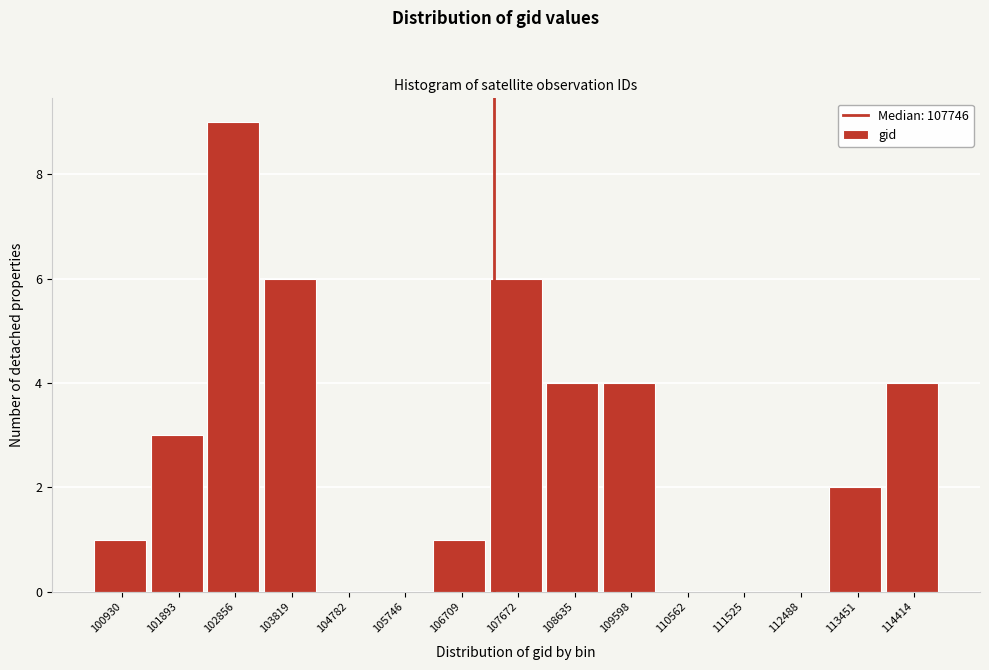

Reading left to right, extract all data points from this chart.

100930=1	101893=3	102856=9	103819=6	104782=0	105746=0	106709=1	107672=6	108635=4	109598=4	110562=0	111525=0	112488=0	113451=2	114414=4